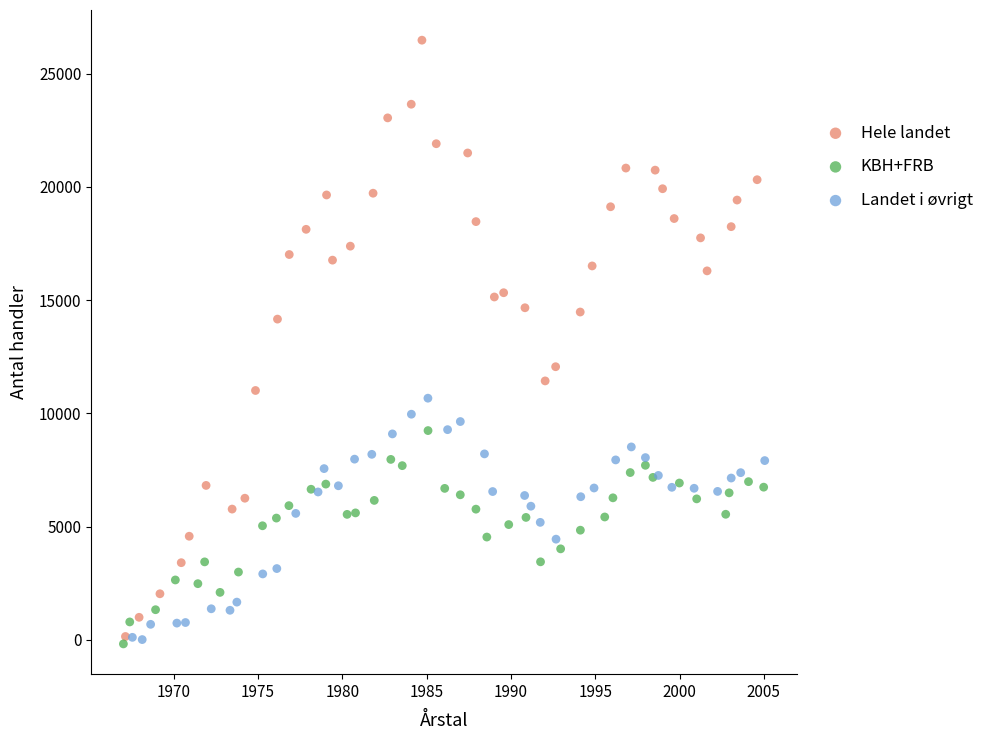

Which series reaches the maximum Y coordinate?

Hele landet